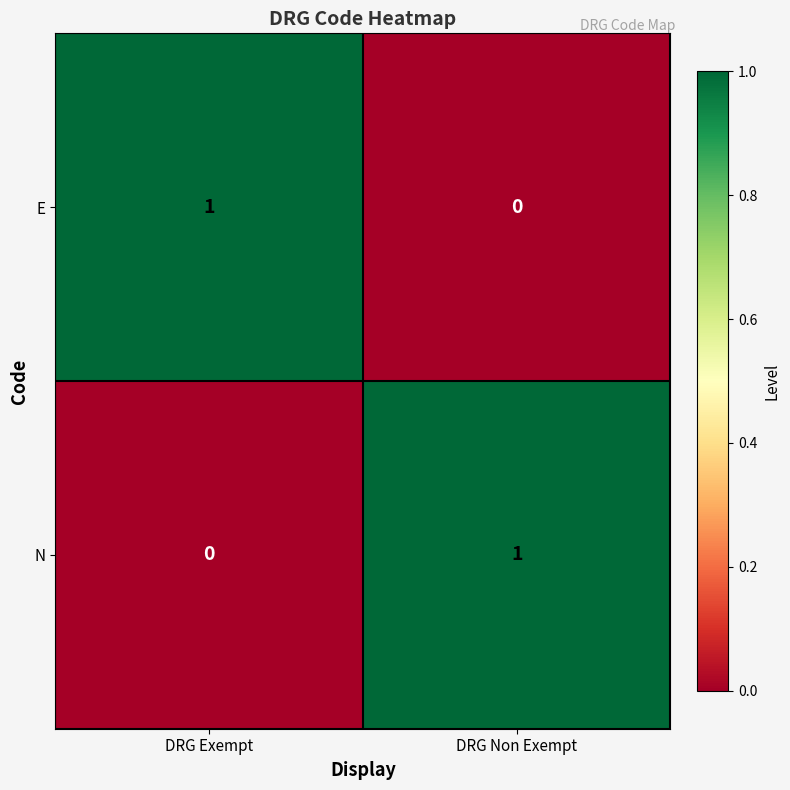

Where is N nearest to the value 0?

DRG Exempt